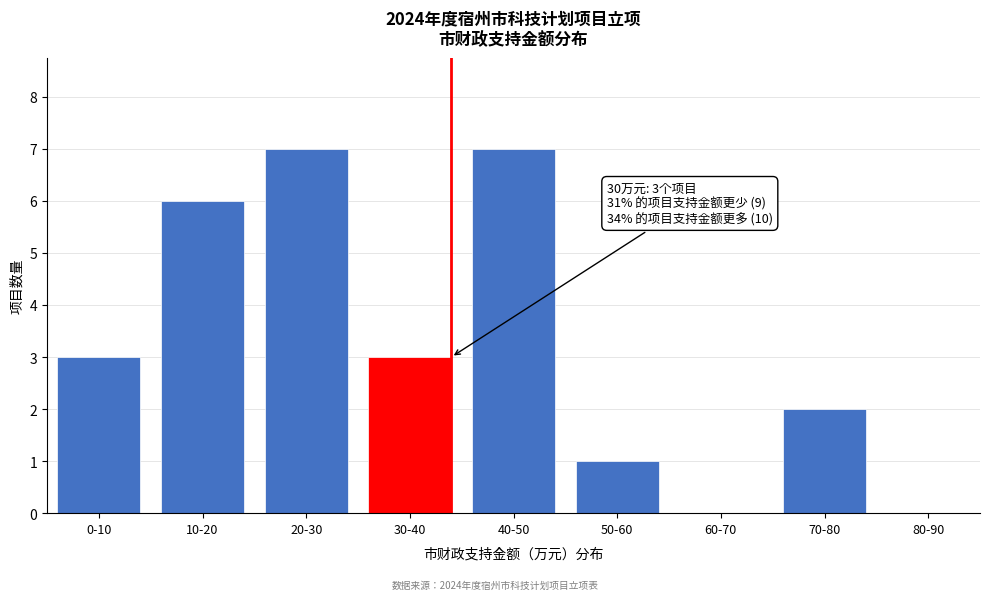

Reading left to right, transcribe all the data shown in this chart.

0-10=3	10-20=6	20-30=7	30-40=3	40-50=7	50-60=1	60-70=0	70-80=2	80-90=0